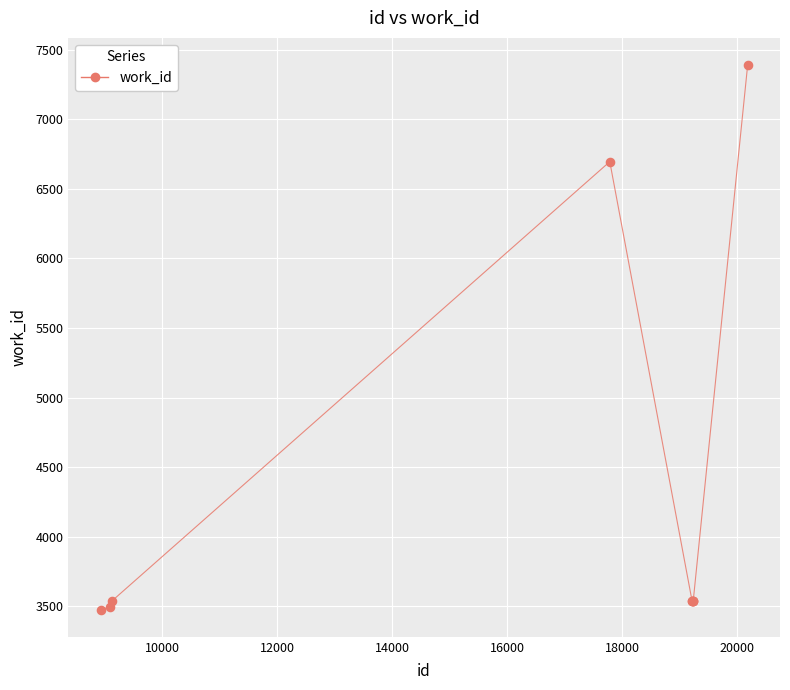

What Y value in the scatter plot is closest to 5433?

6696